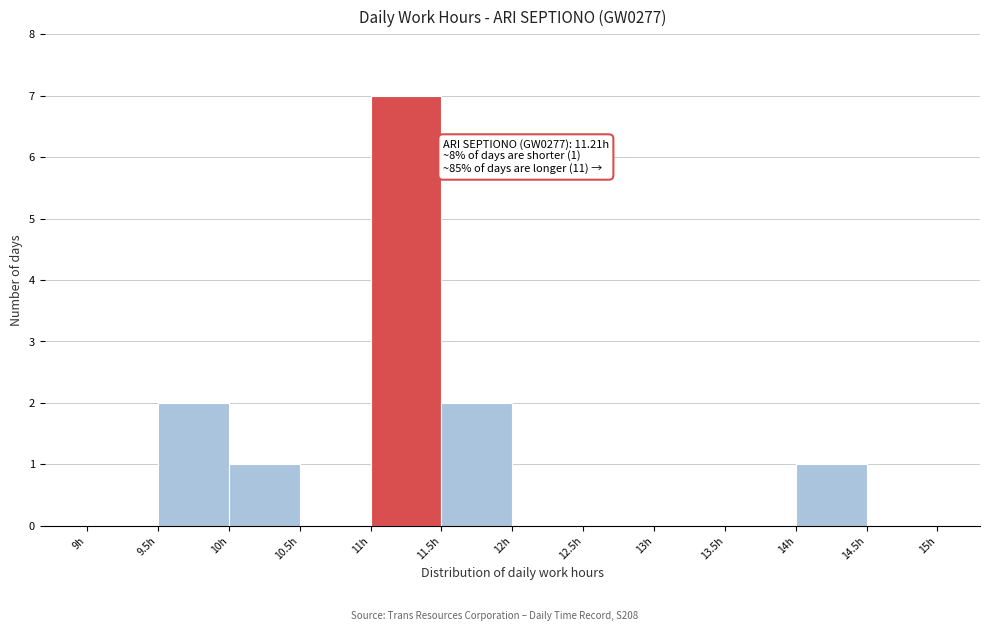

Over which range of the x-axis is the bar tallest?

11.0 to 11.5